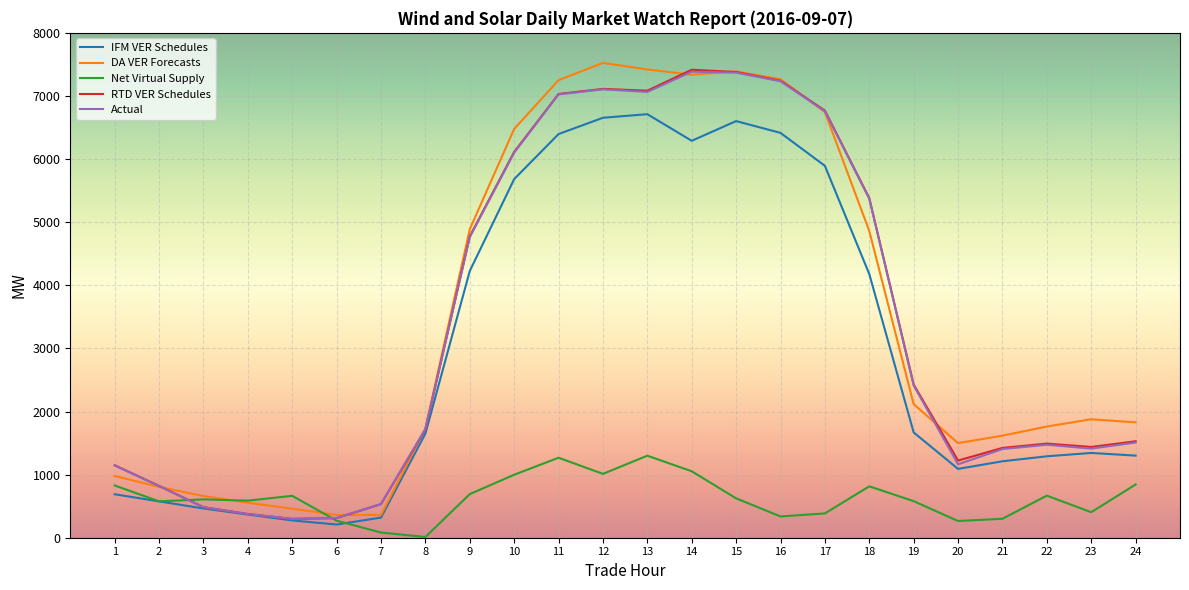

Is the value of IFM VER Schedules at 17 greater than the value of RTD VER Schedules at 16?

No